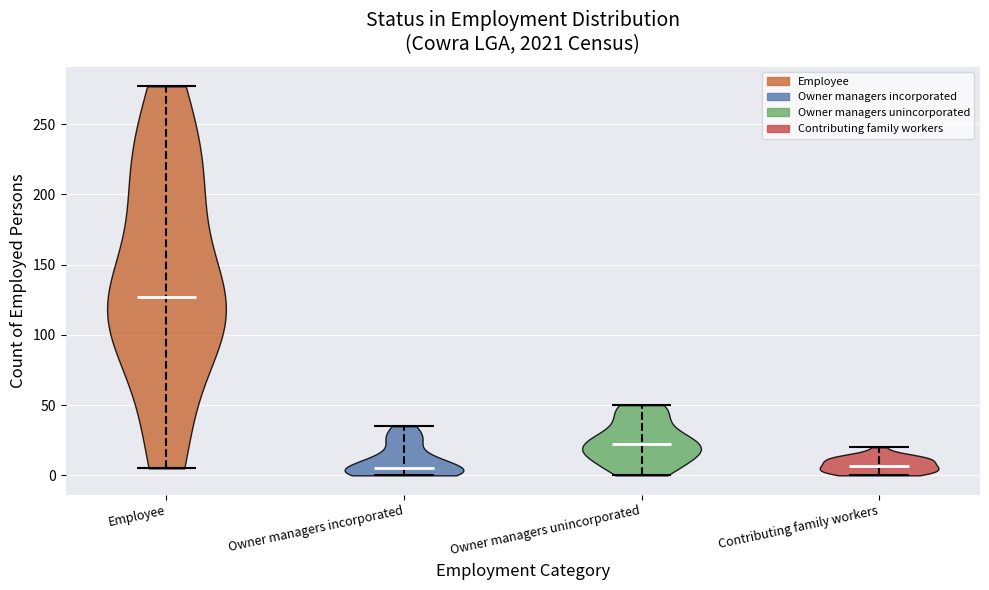

What is the highest point the violin for Contributing family workers reaches on the y-axis? The values are not printed on the chart, so give them approximately, as read against the axis.

20